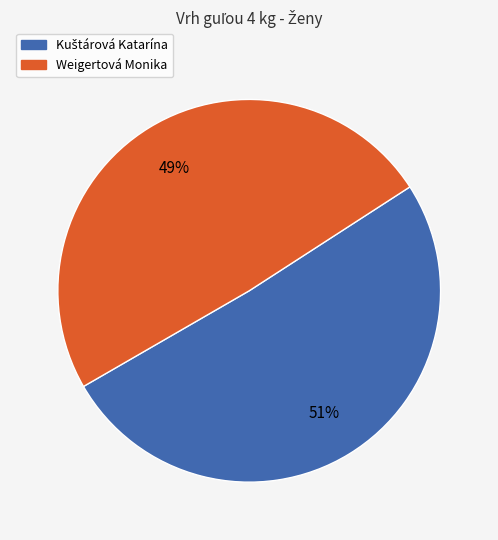

Is it true that Weigertová Monika is 49% of the pie?

True